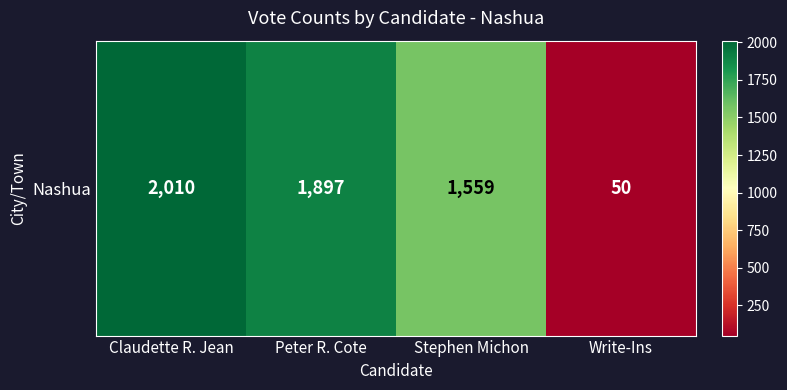

True or false: the data shows 478 at Claudette R. Jean.

False